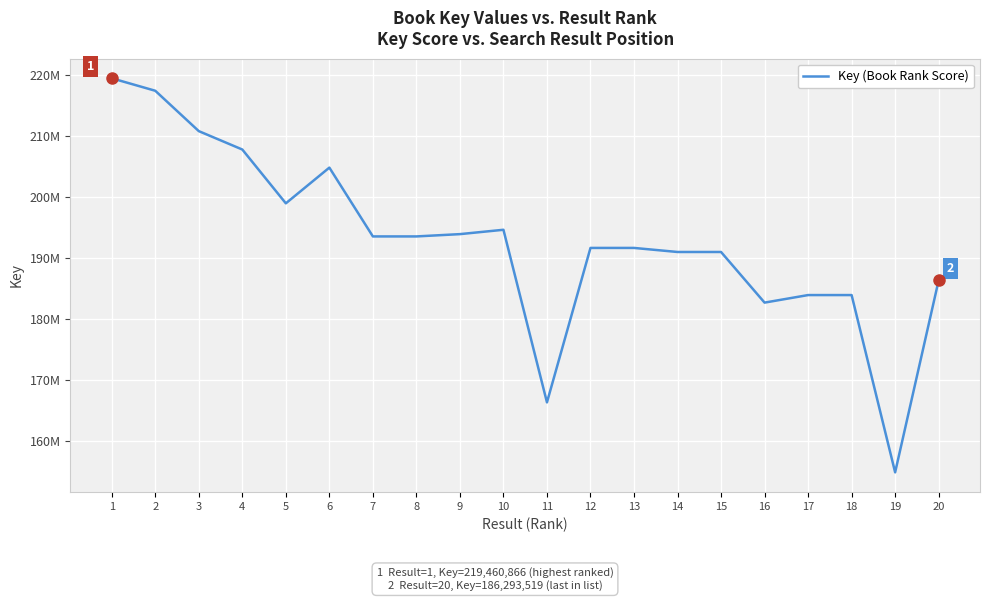

What is the ratio of the value at 10 to the value at 18?

1.1